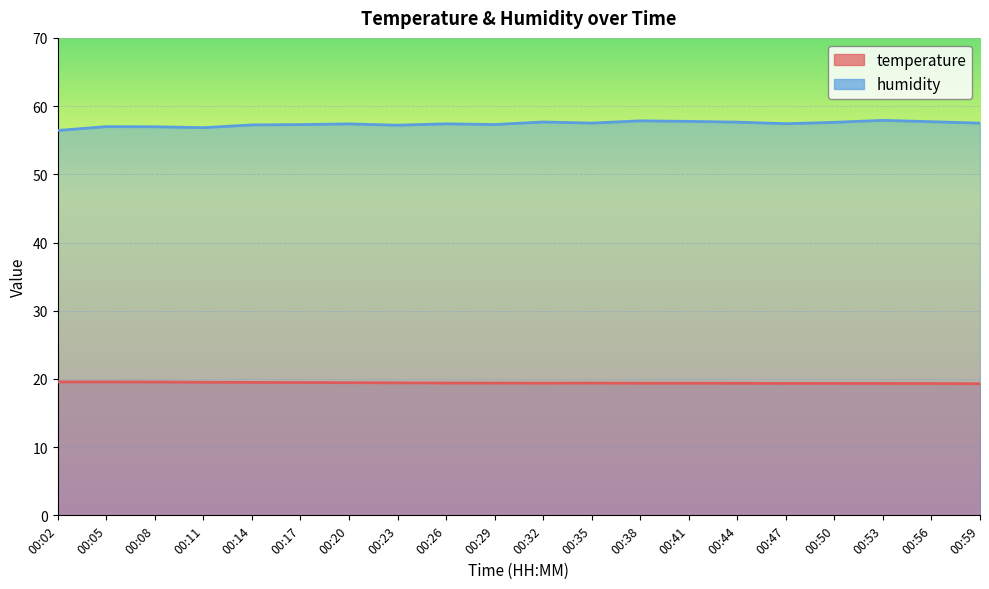

What is the minimum value for humidity?

56.4